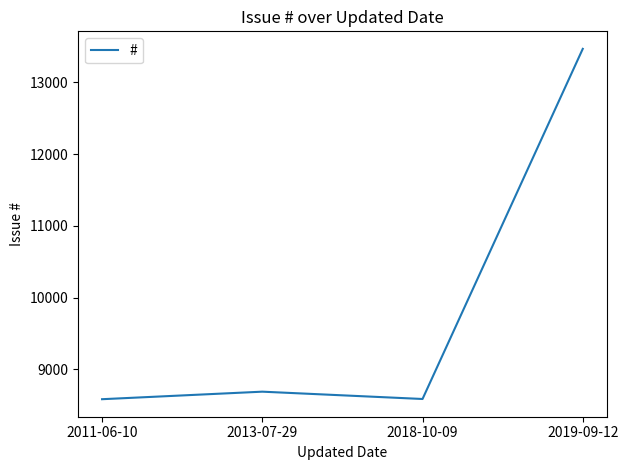

How many lines are shown in the chart?

1